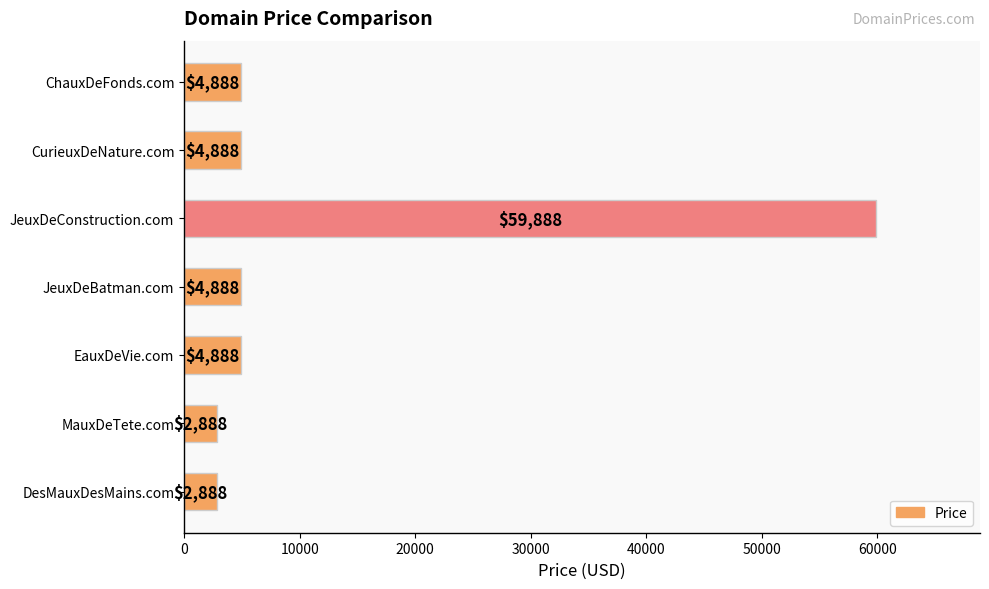

How many series are shown in this chart?

1